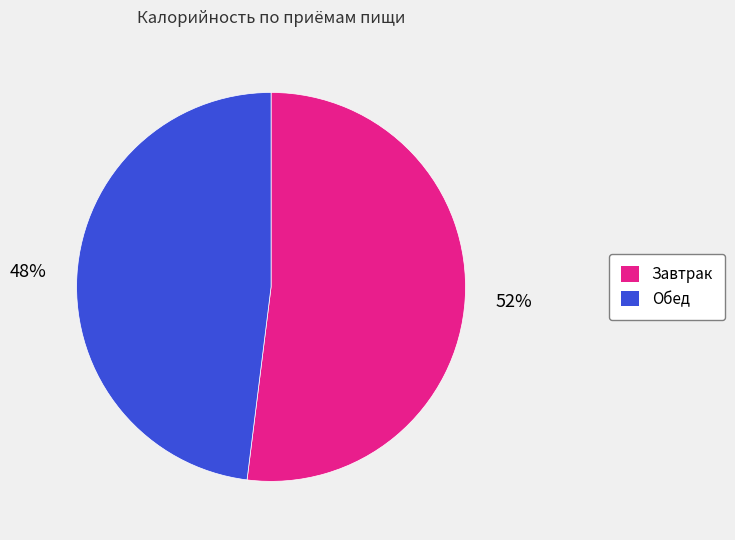

Do Обед and Завтрак together represent more than half of the pie?

Yes